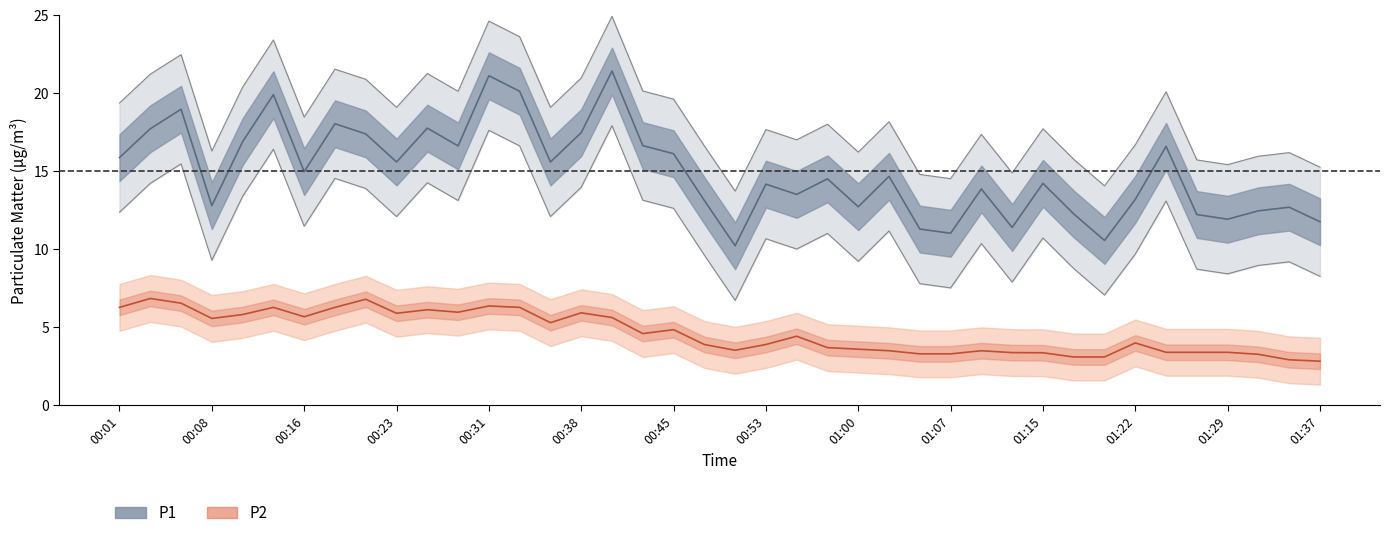

What is the approximate value of P1 at 00:23?

15.6